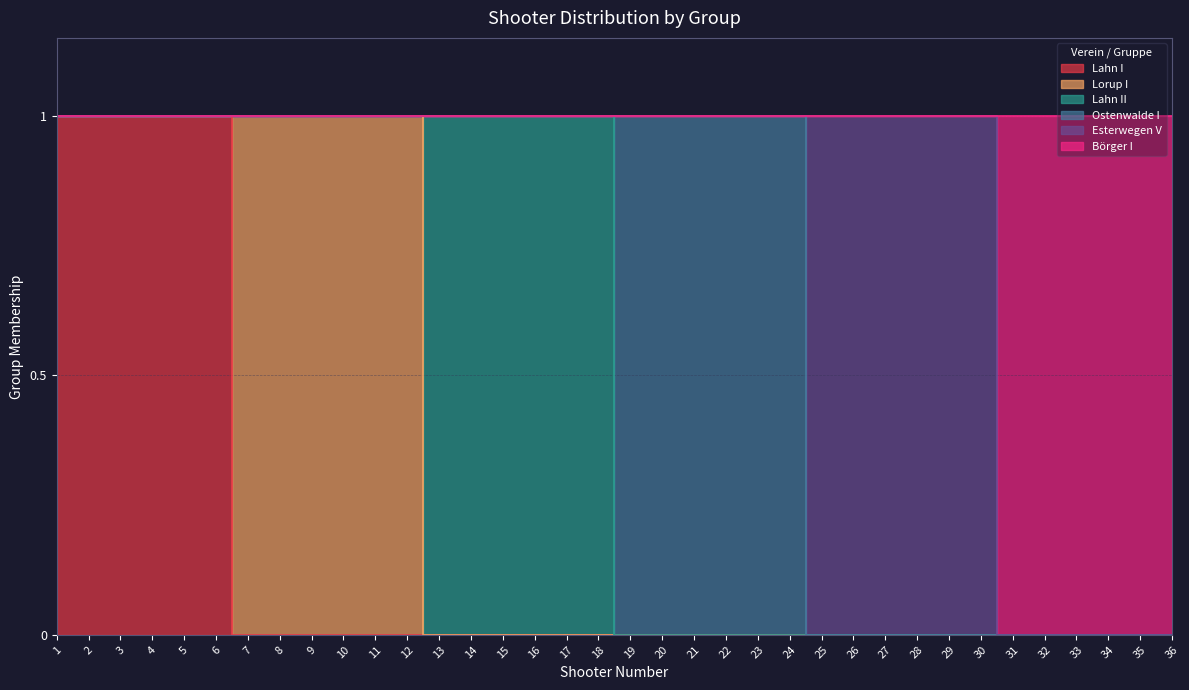

True or false: Ostenwalde I and Lahn I intersect in this chart.

False